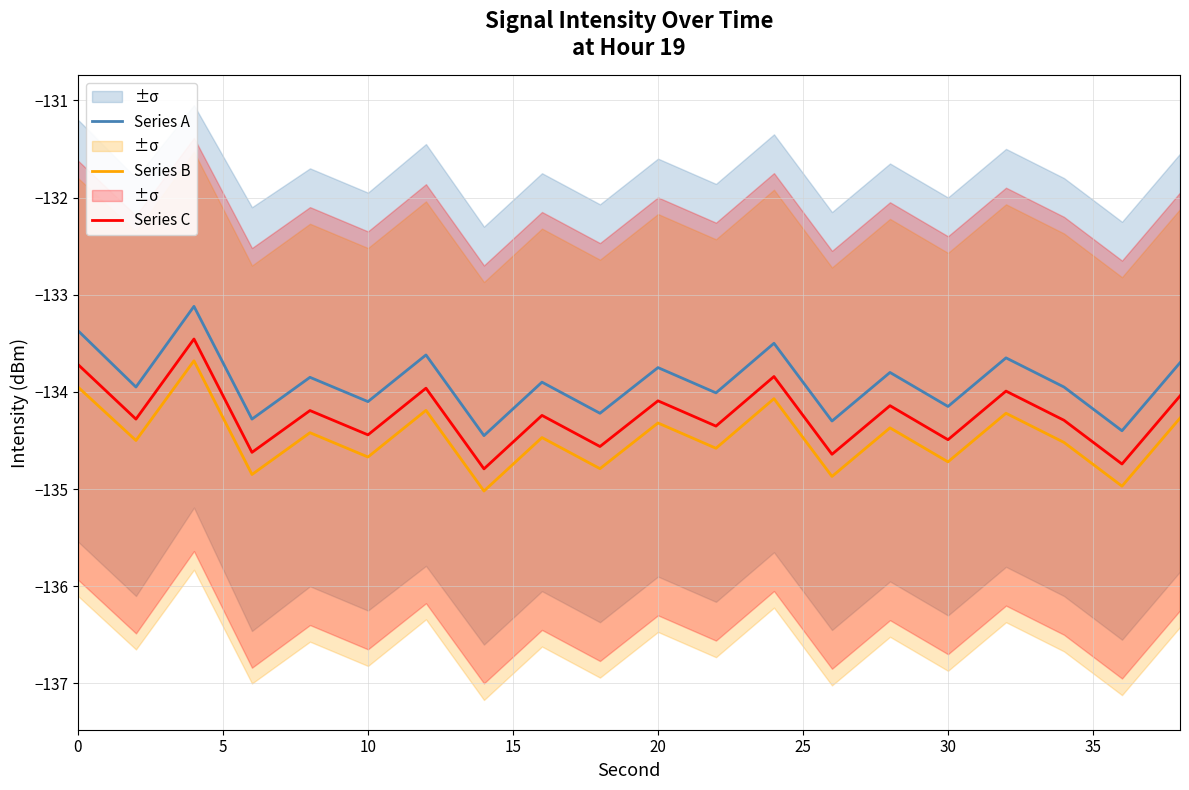

True or false: Series C and Series B intersect in this chart.

False